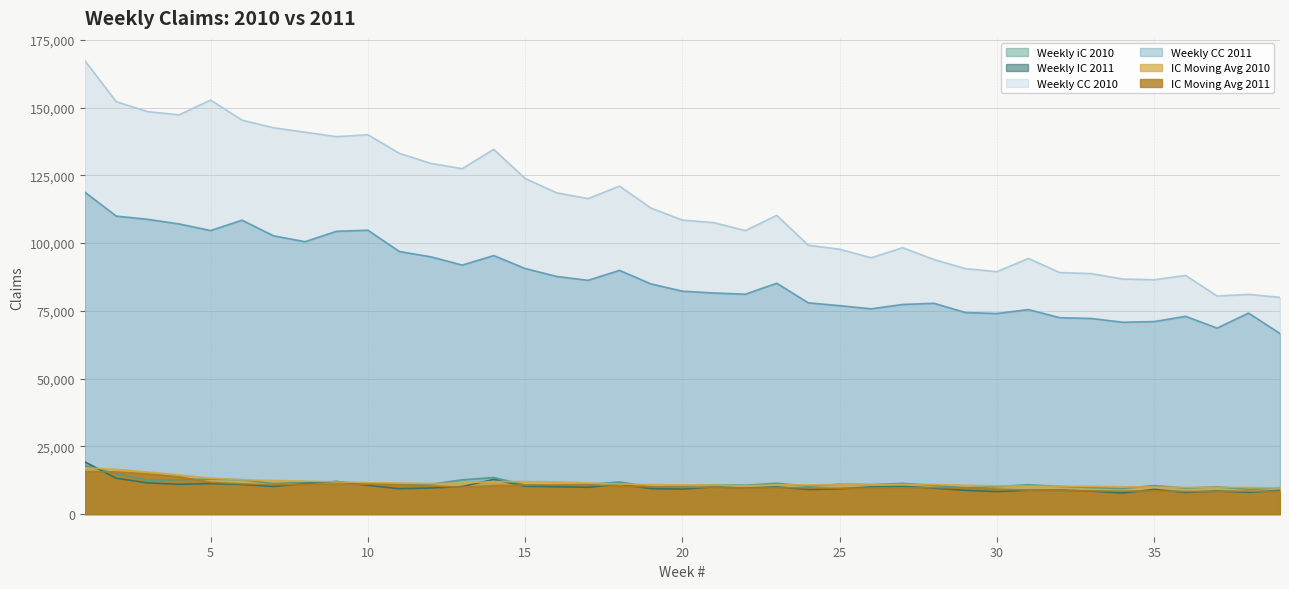

How many lines are shown in the chart?

6